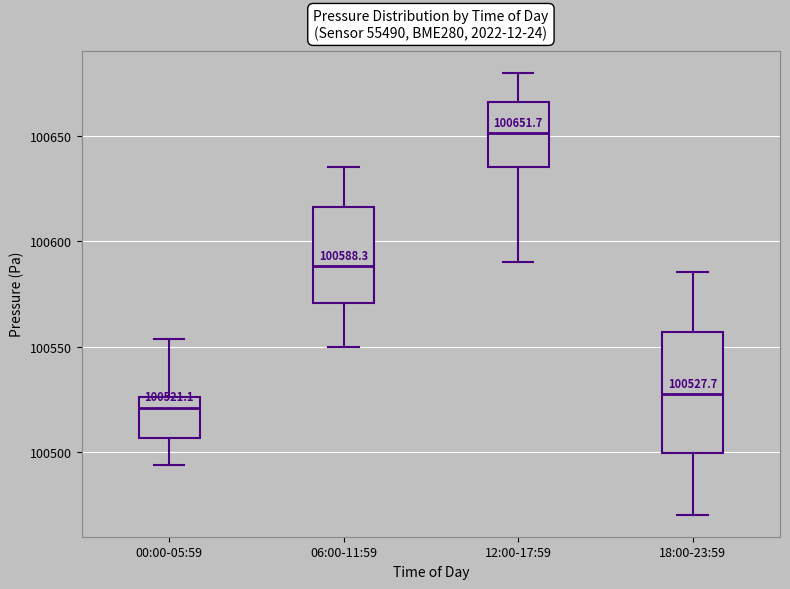

Which box is the tallest, from its lower edge to its upper edge?

18:00-23:59